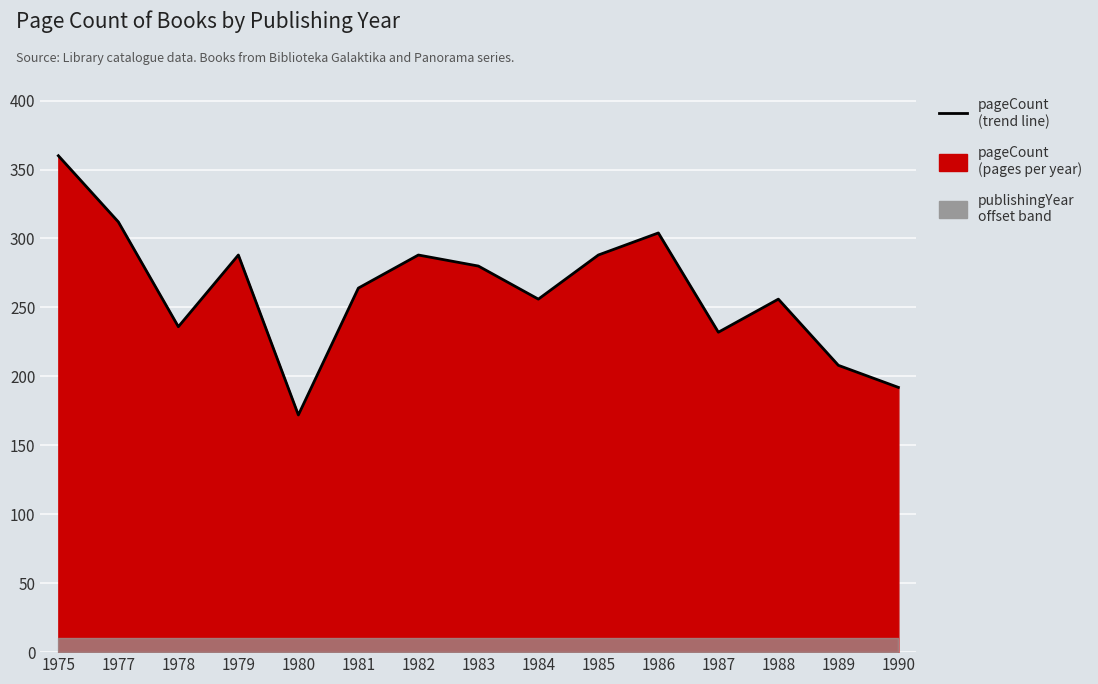

How many interior local peaks (higher than both neighbors) does the data have?

4